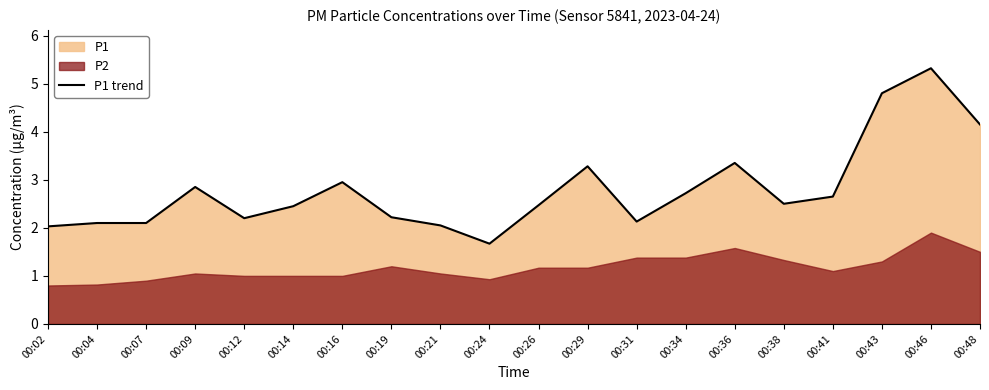

Which category has the lowest value in the P1 trend series?

00:24